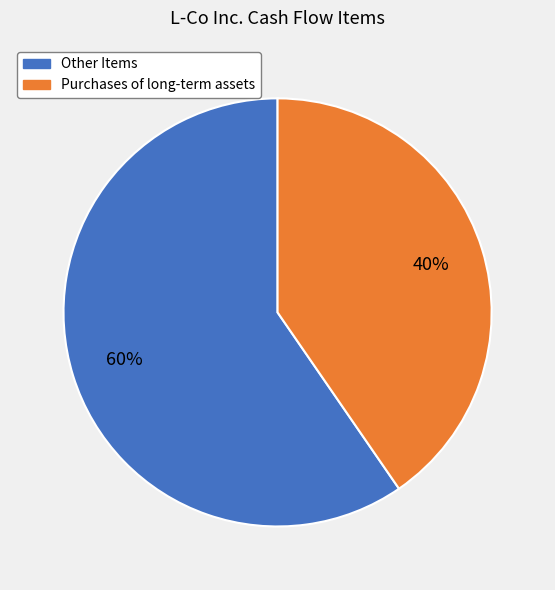

To the nearest percent, what is the average slice percentage?

50%